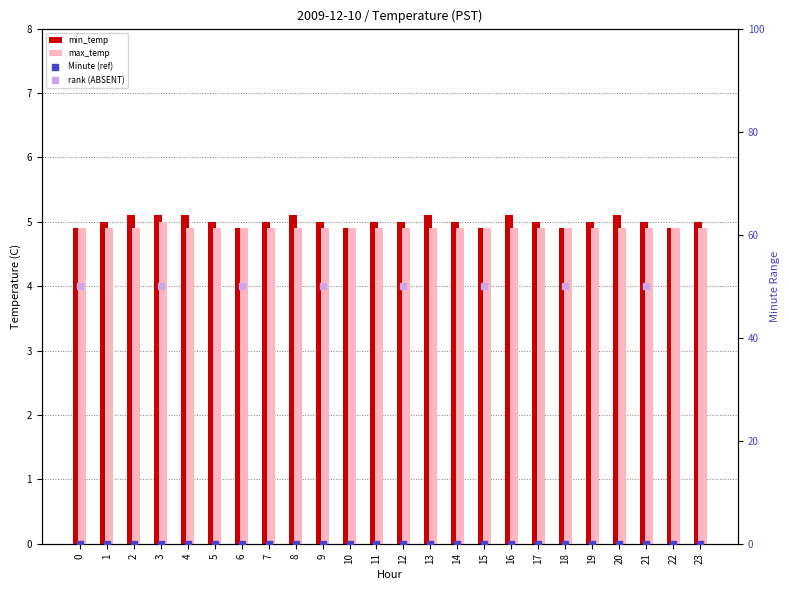

List the labels in order of max_temp value, smallest first.

0, 1, 2, 4, 5, 6, 7, 8, 9, 10, 11, 12, 13, 14, 15, 16, 17, 18, 19, 20, 21, 22, 23, 3